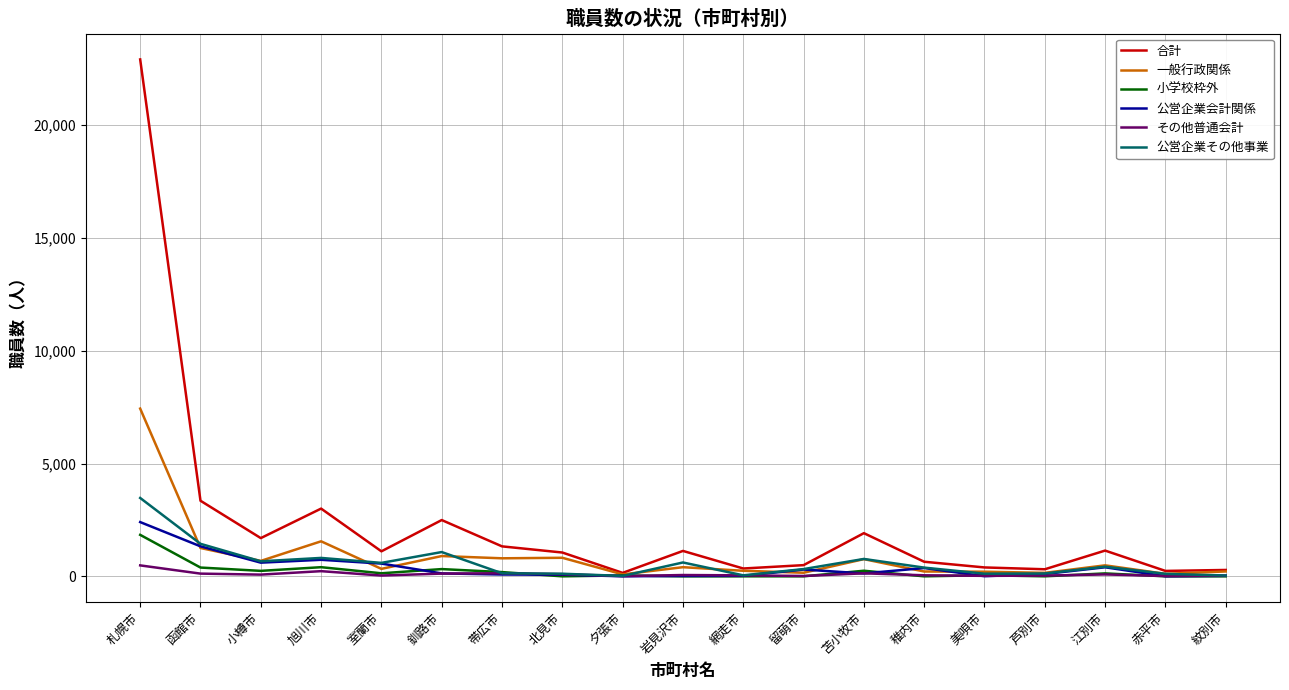

Which series has the largest range (max minus min)?

合計